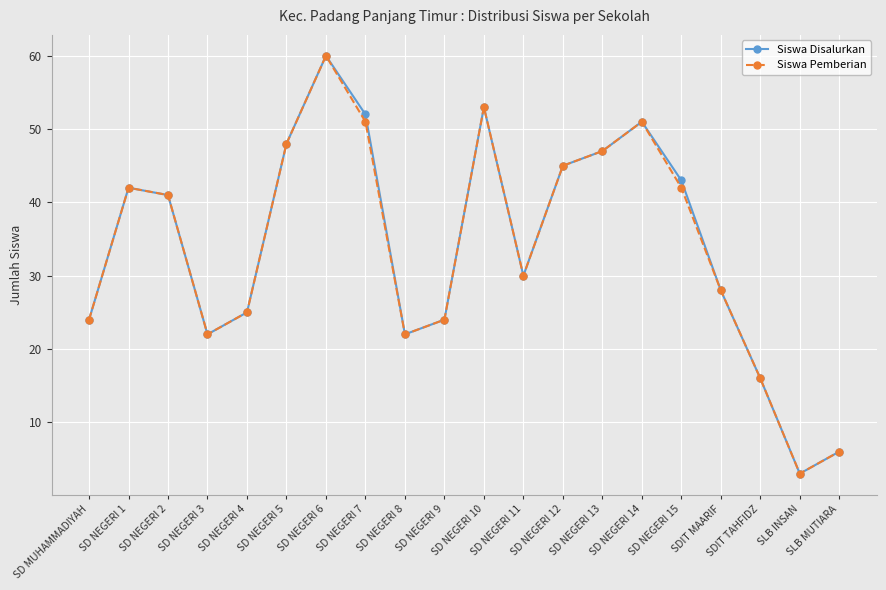

The value of Siswa Pemberian at SLB INSAN is 1. True or false?

False